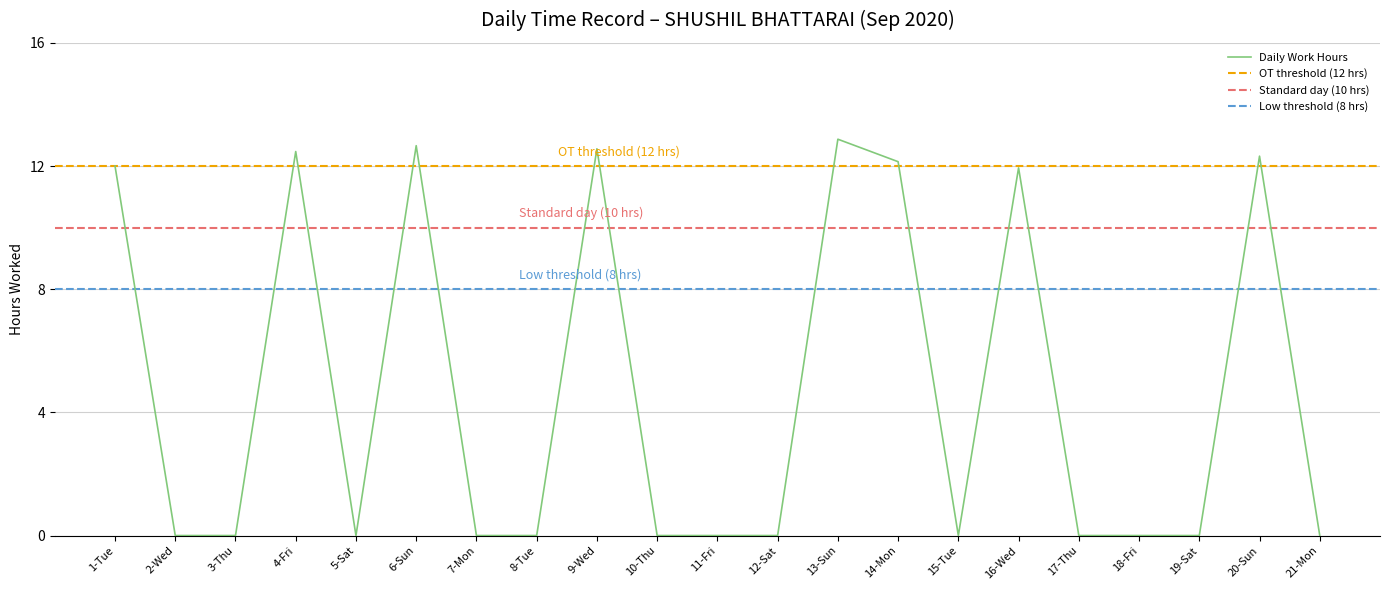

What is the greatest value displayed?

12.9